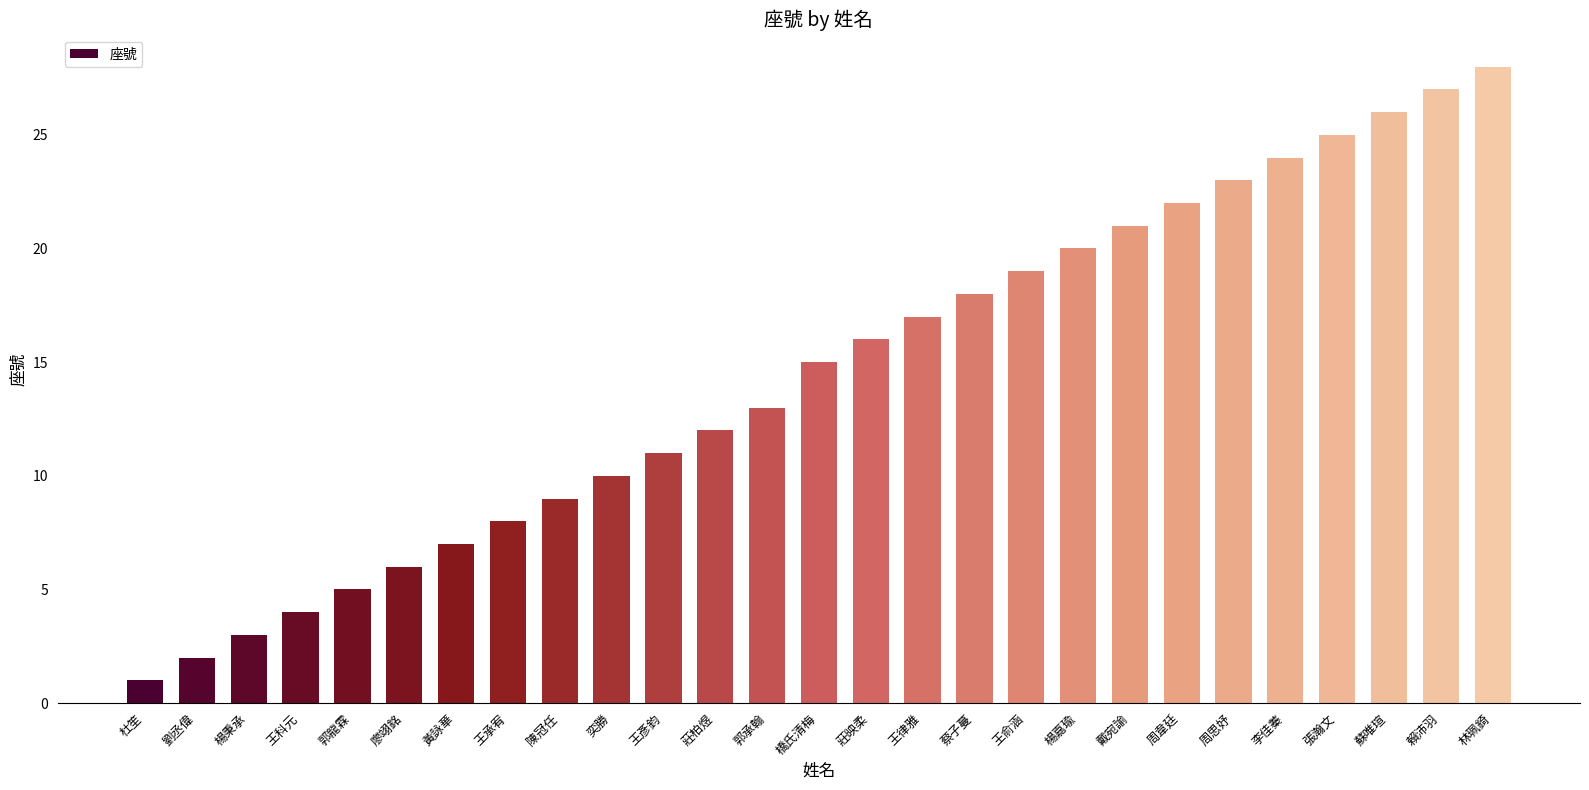

Which label corresponds to the largest value in the chart?

林珮錡